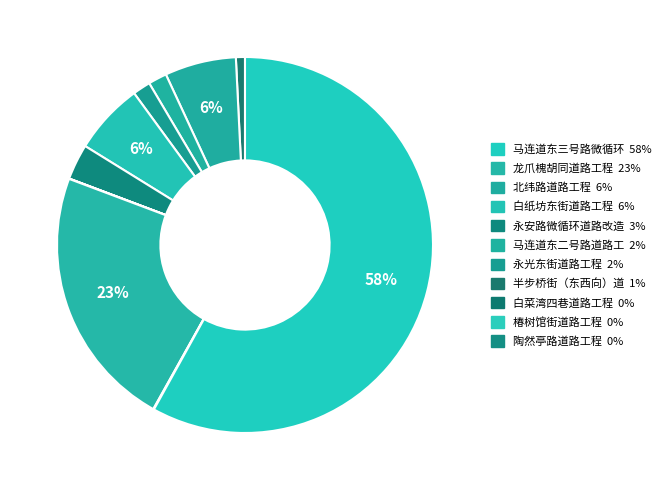

How many slices are in this pie chart?

11